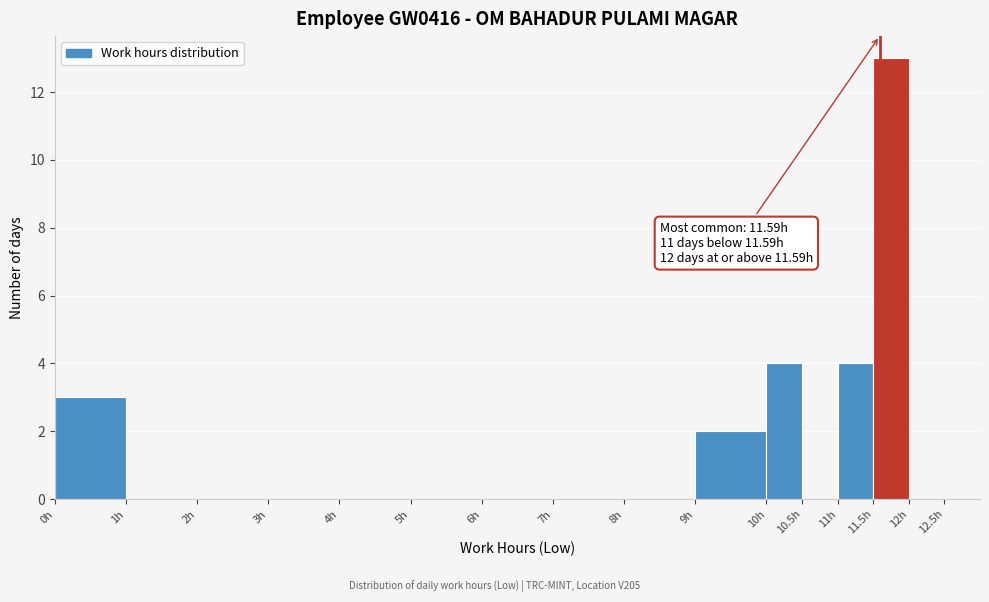

Which range on the x-axis has the tallest bar?

11.5 to 12.0